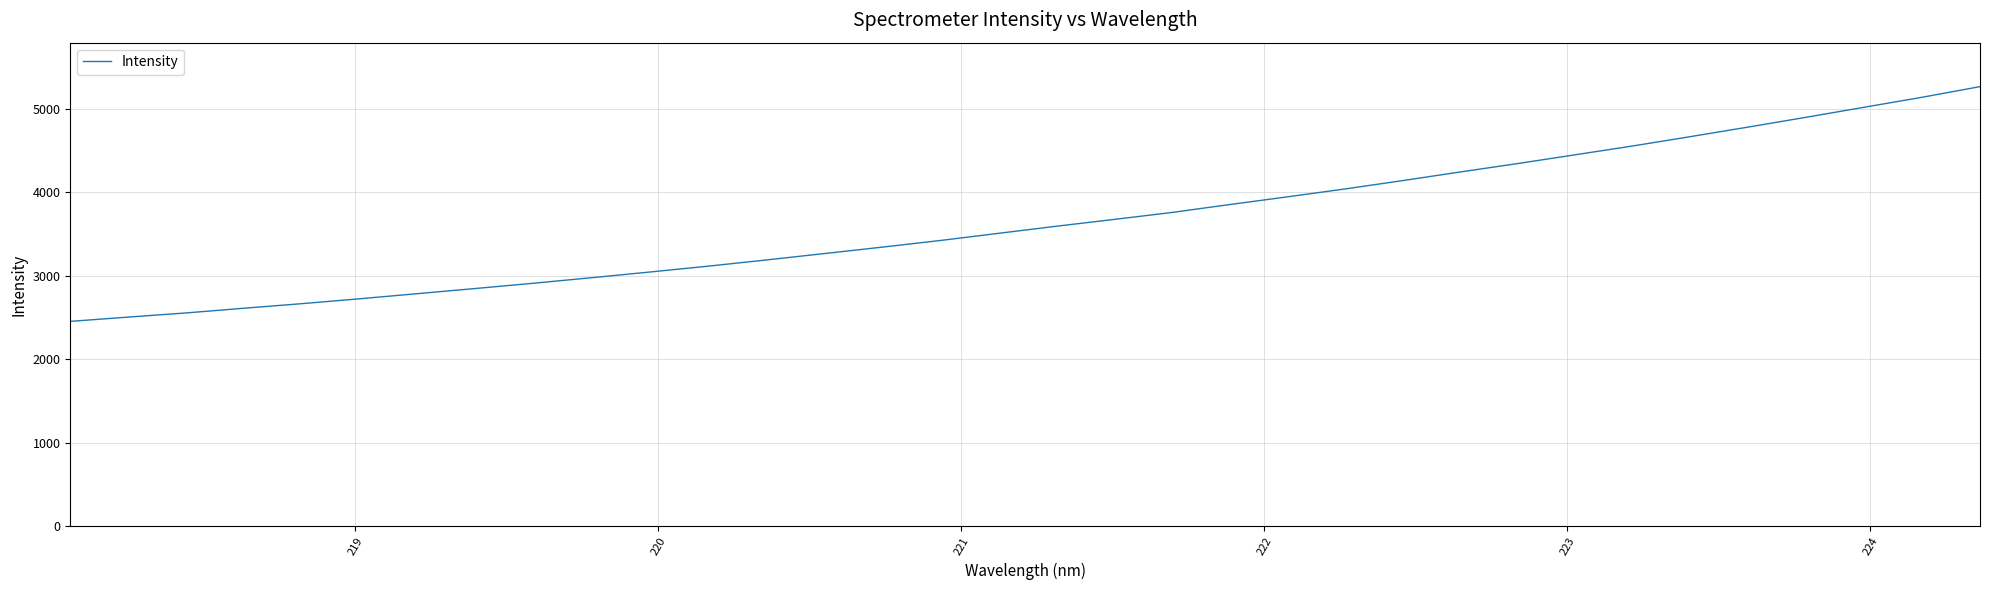

What is the greatest value displayed?

5266.8